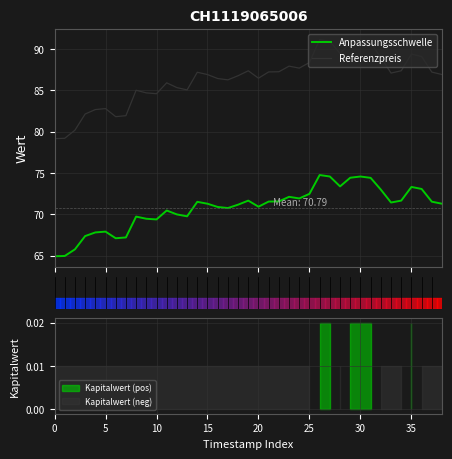

True or false: Referenzpreis and Anpassungsschwelle cross at least once.

False